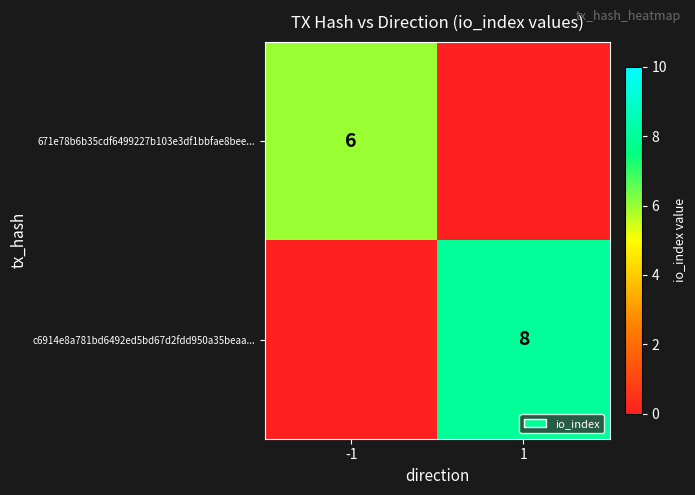

The c6914e8a781bd6492ed5bd67d2fdd950a35beaa... series shows 2 at 1. True or false?

False